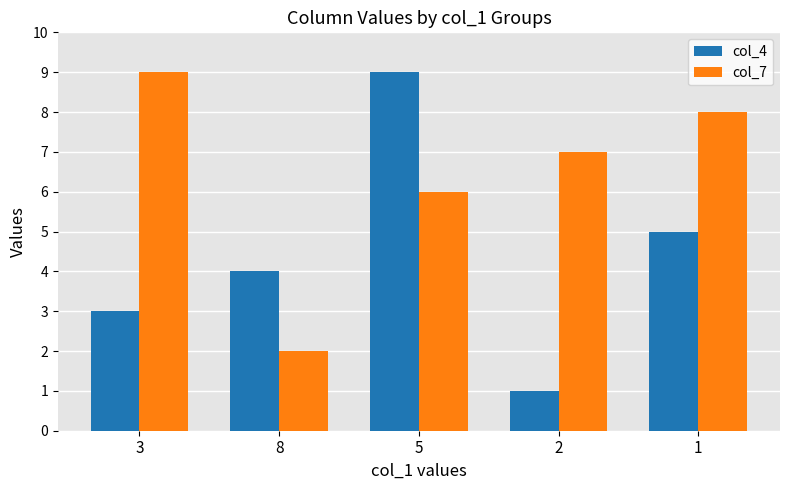

At 1, list the series in order from smallest to largest.

col_4, col_7